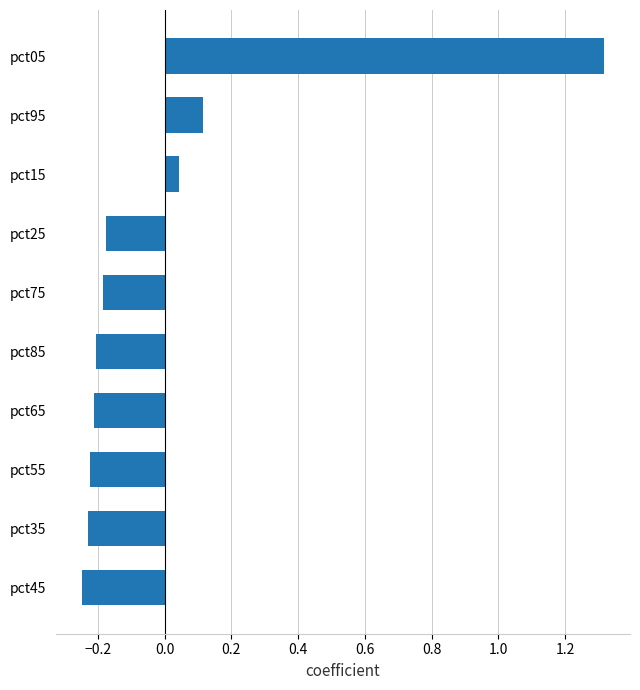

What is the maximum value shown in the chart?

1.3